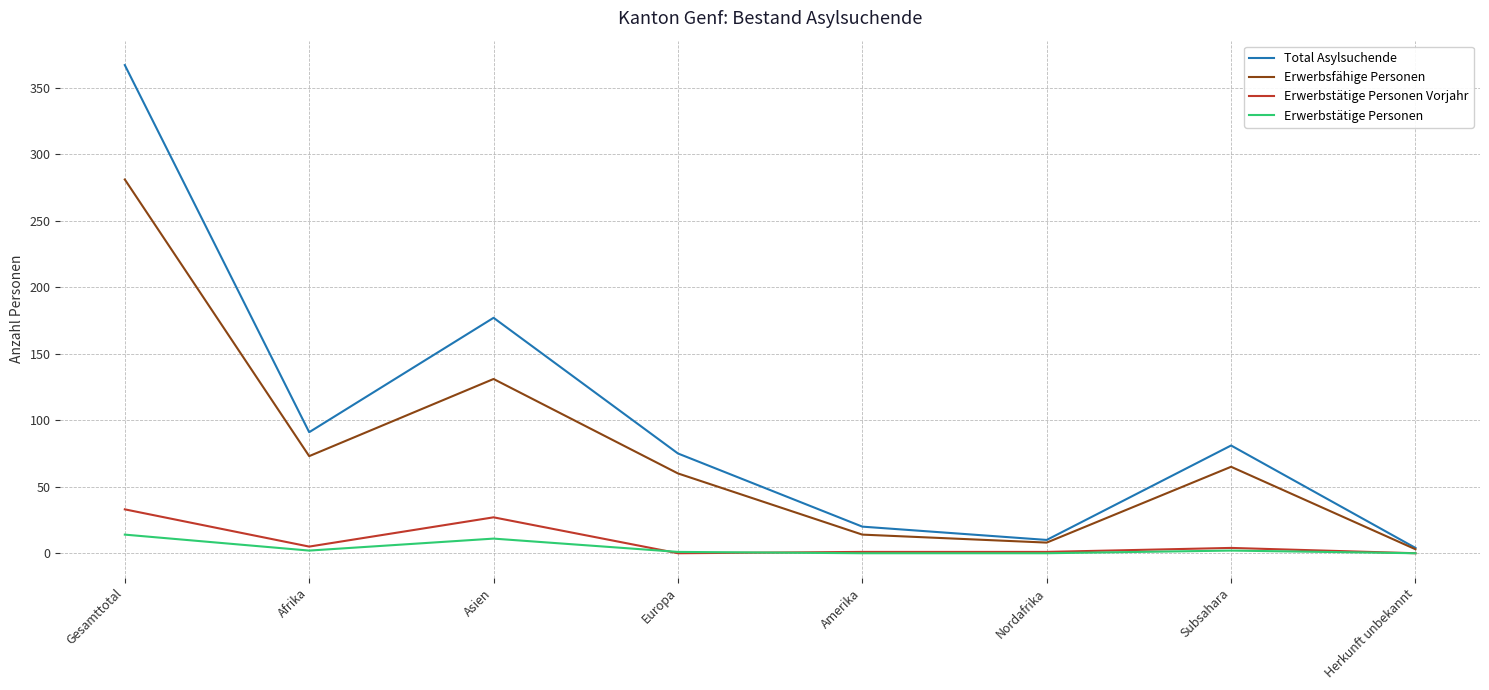

What value does the Erwerbsfähige Personen series have at Gesamttotal, to the nearest 5?

280